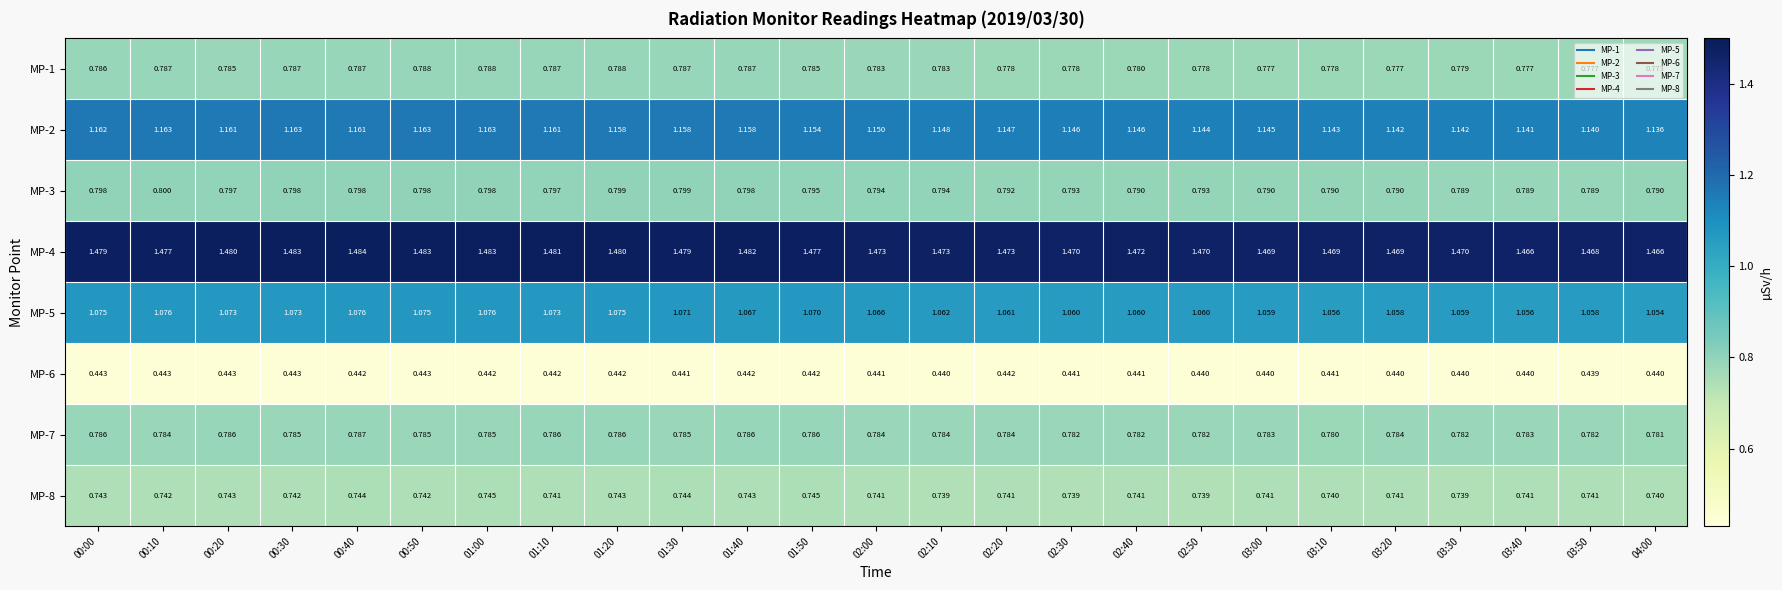

Is the value of MP-7 at 01:20 greater than the value of MP-1 at 04:00?

Yes